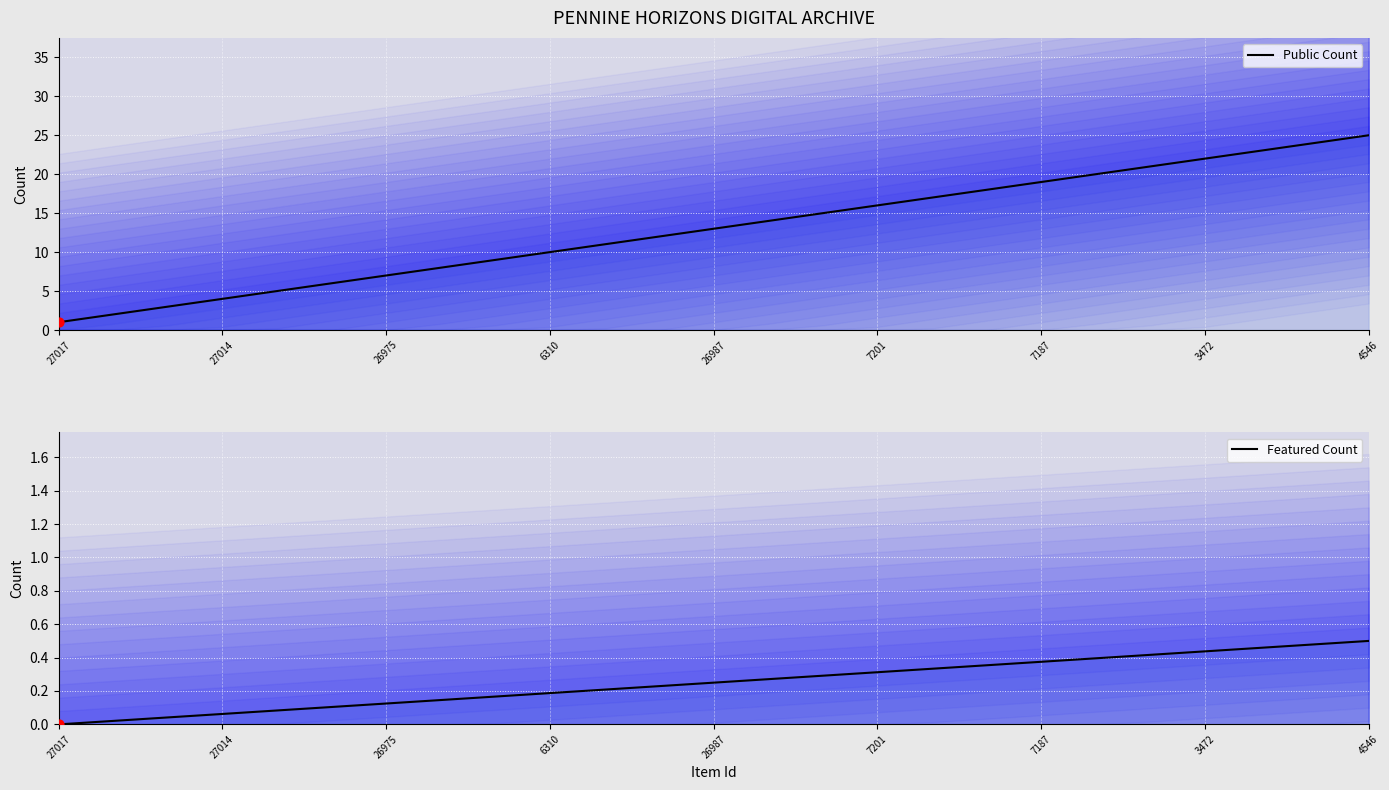

At how many categories does at least one series exceed 8?

17